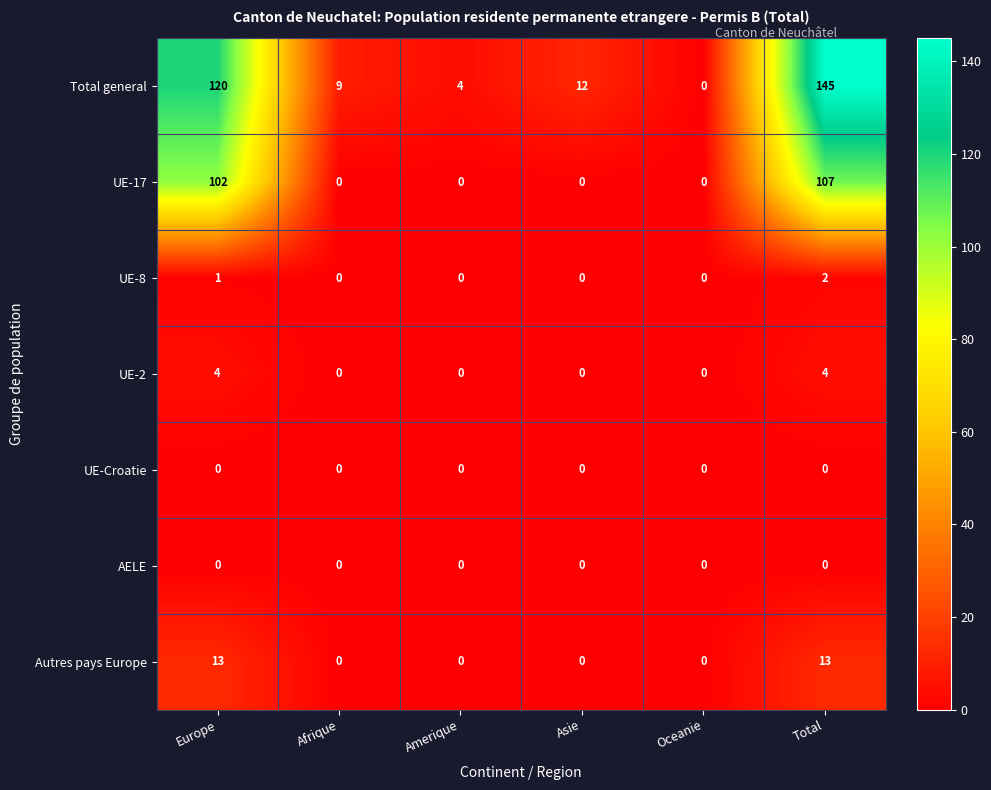

What is the maximum value for Autres pays Europe?

13